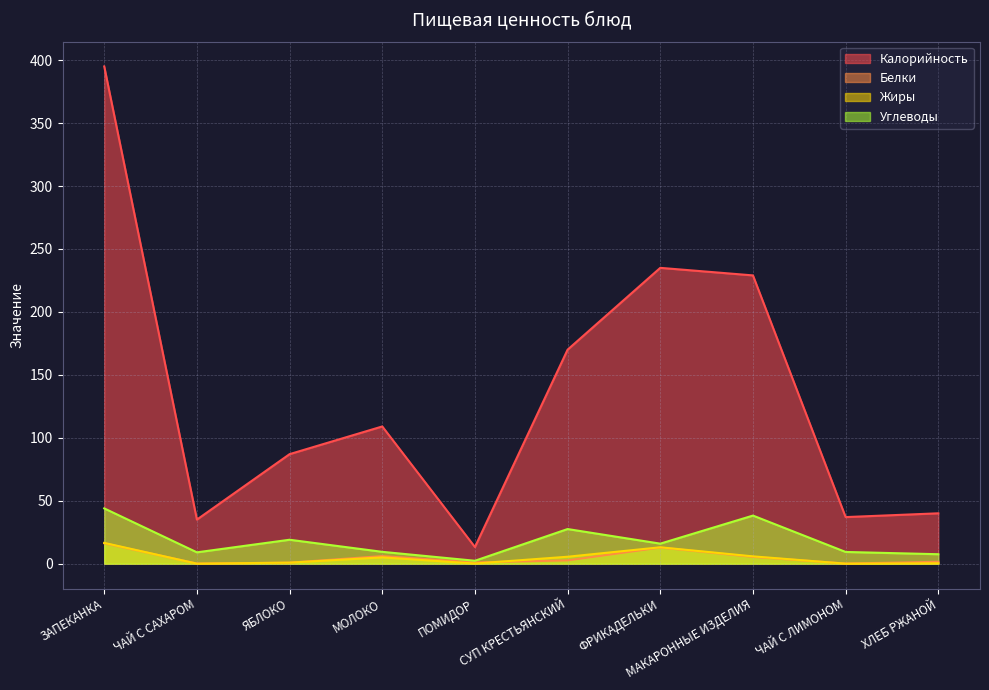

Between МОЛОКО and ФРИКАДЕЛЬКИ, which series saw the biggest shift?

Калорийность